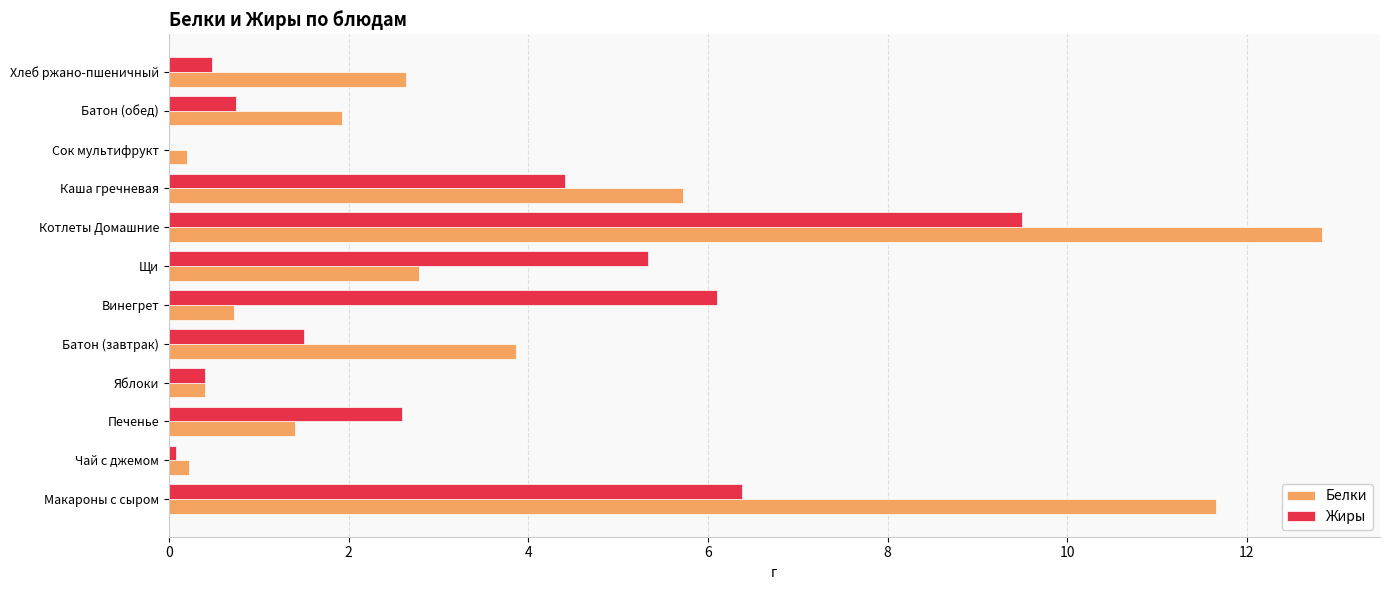

Is it true that Жиры equals 3.1 at Щи?

False